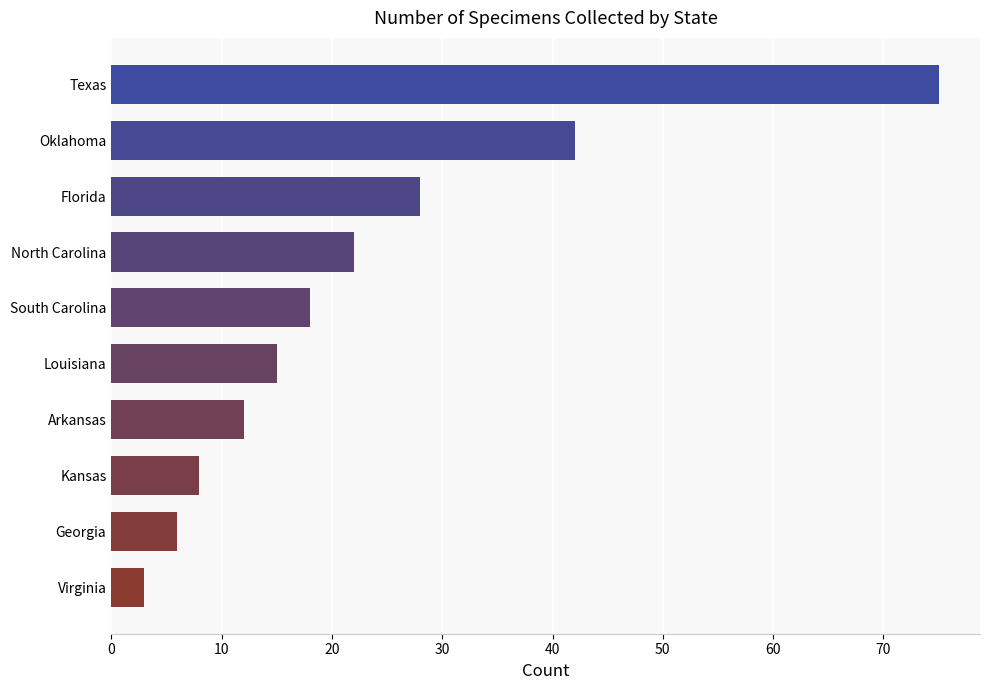

Reading bottom to top, list all the values displayed in this chart.

3	6	8	12	15	18	22	28	42	75